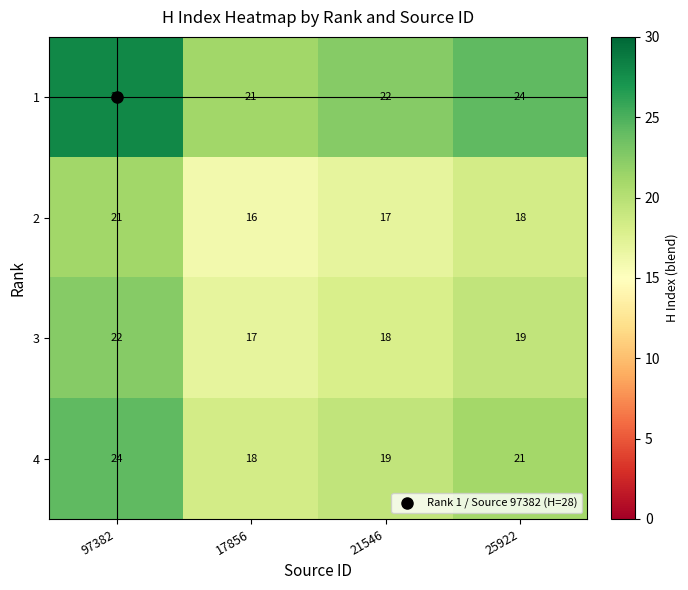

Between 97382 and 17856, which series saw the biggest shift?

1